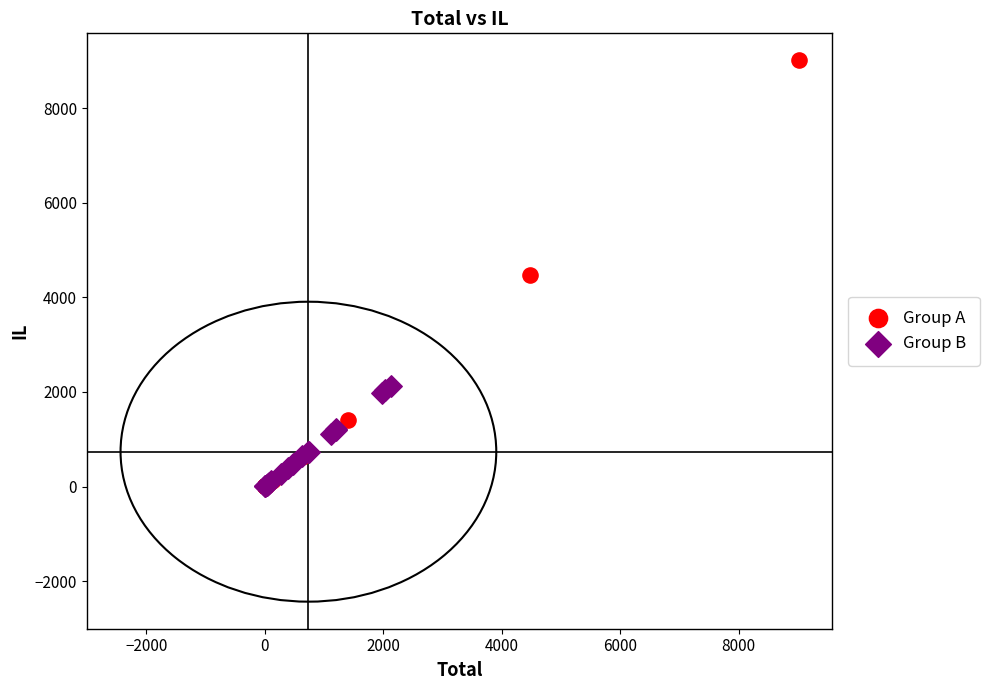

Which series has the largest Y range (max minus min)?

Group A